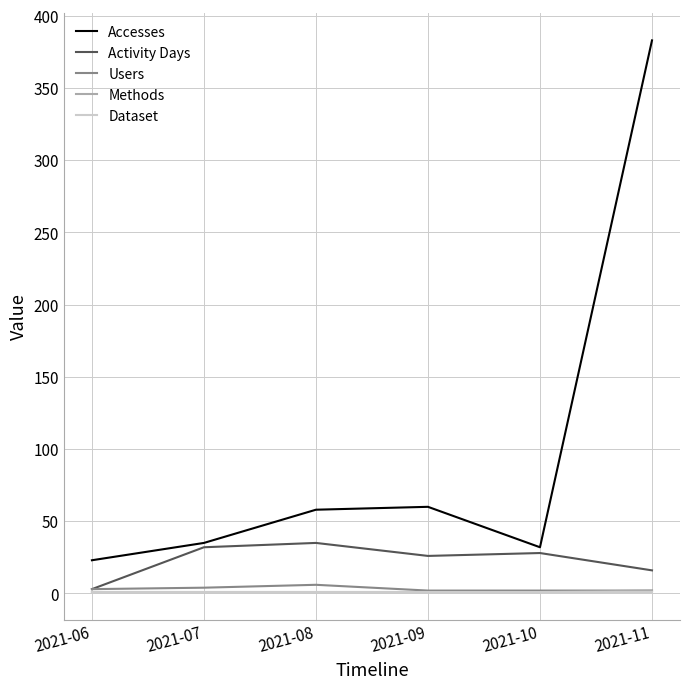

True or false: Accesses and Methods intersect in this chart.

False